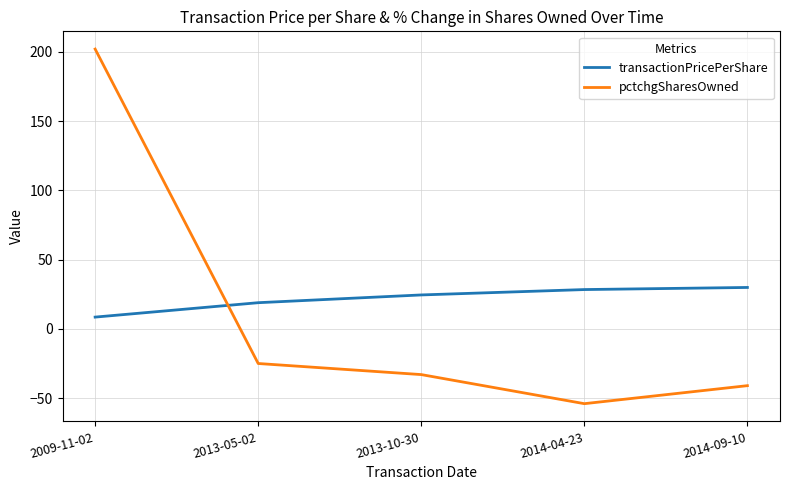

What is the sum of all transactionPricePerShare values?

110.2